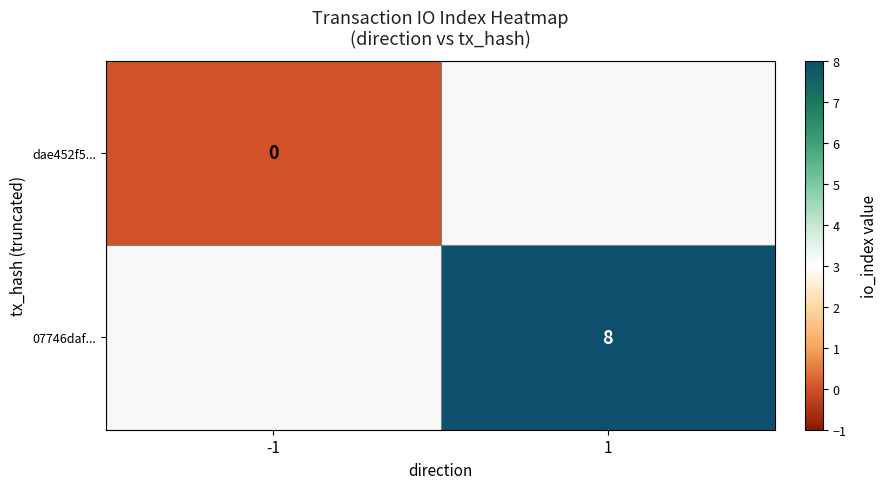

What is the greatest value displayed?

8.0